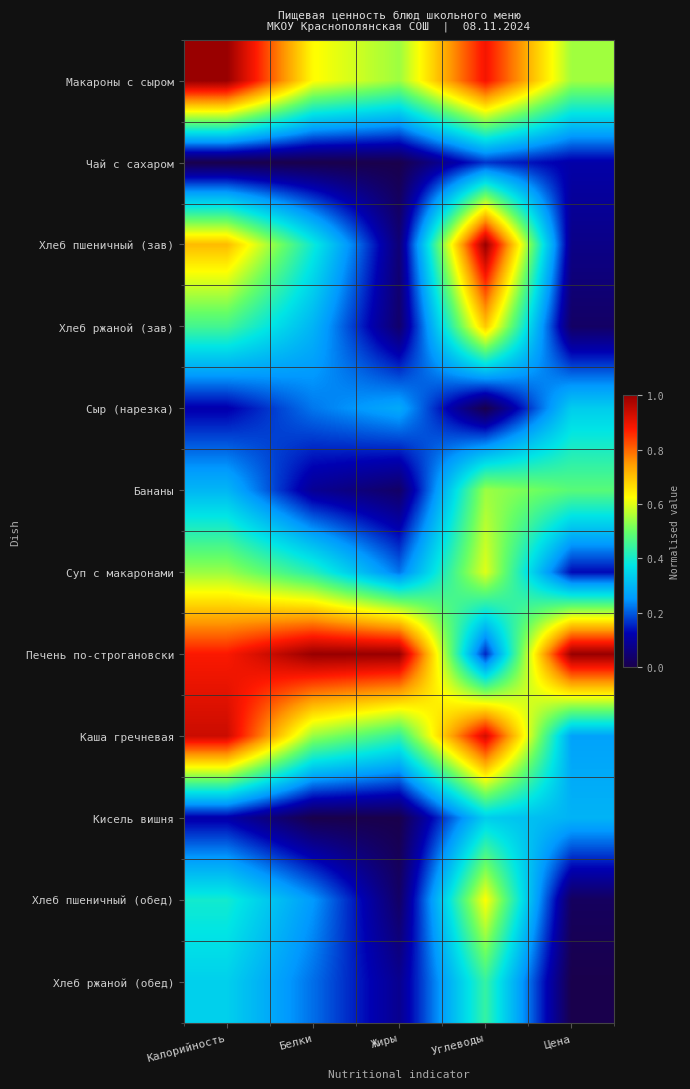

What is the total value across all series at Калорийность?

5.8